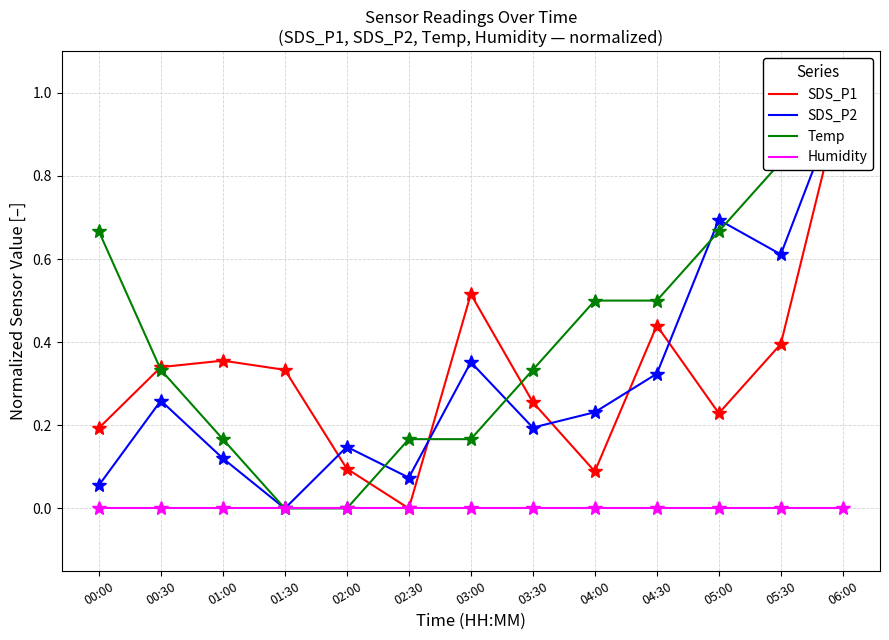

What is the label of the 6th point from the right?

03:30